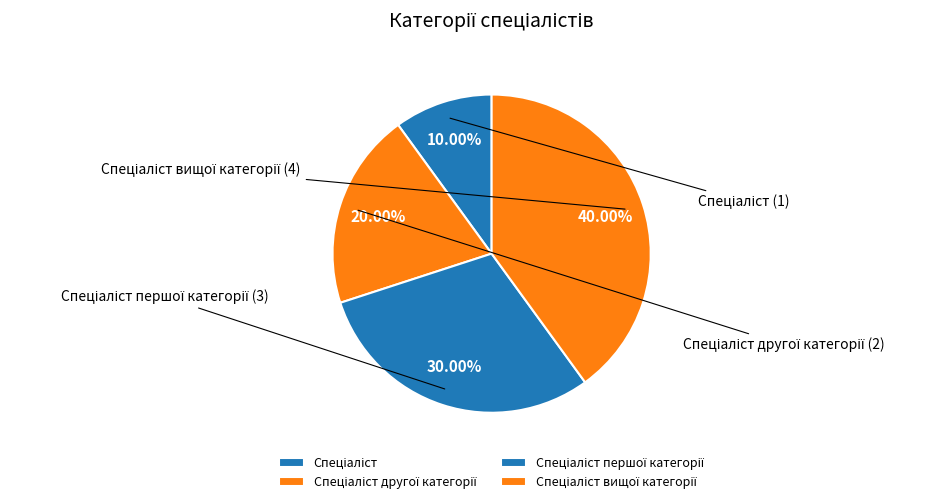

What percentage is NOT represented by Спеціаліст другої категорії?

80.0%